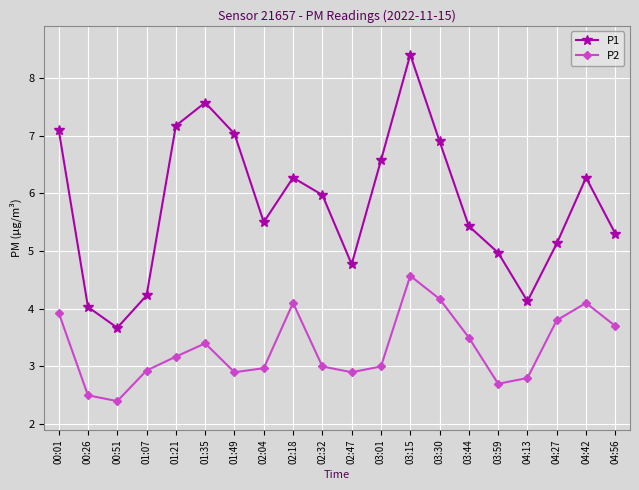

Which series has the widest spread of values?

P1